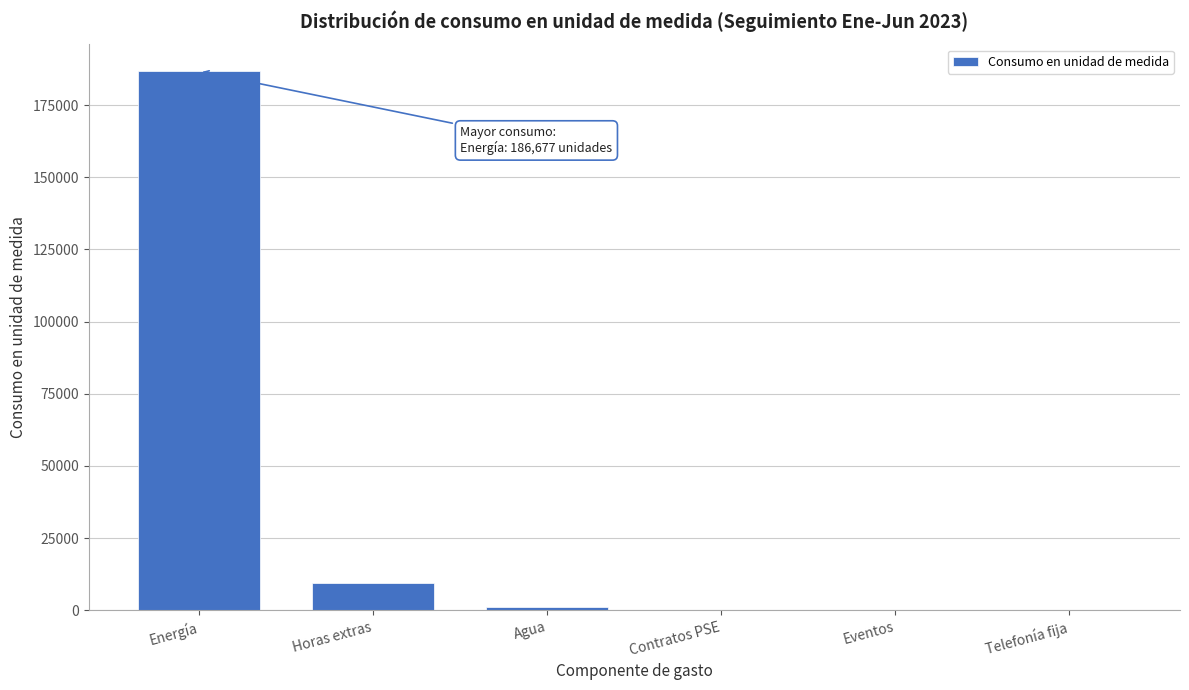

True or false: the data shows 186677 at Energía.

True